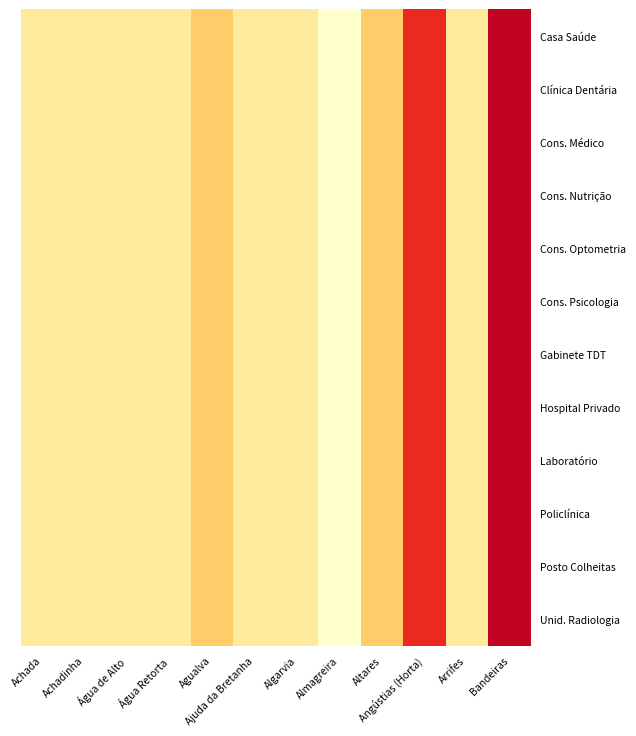

Between Algarvia and Almagreira, which series saw the biggest shift?

Casa Saúde